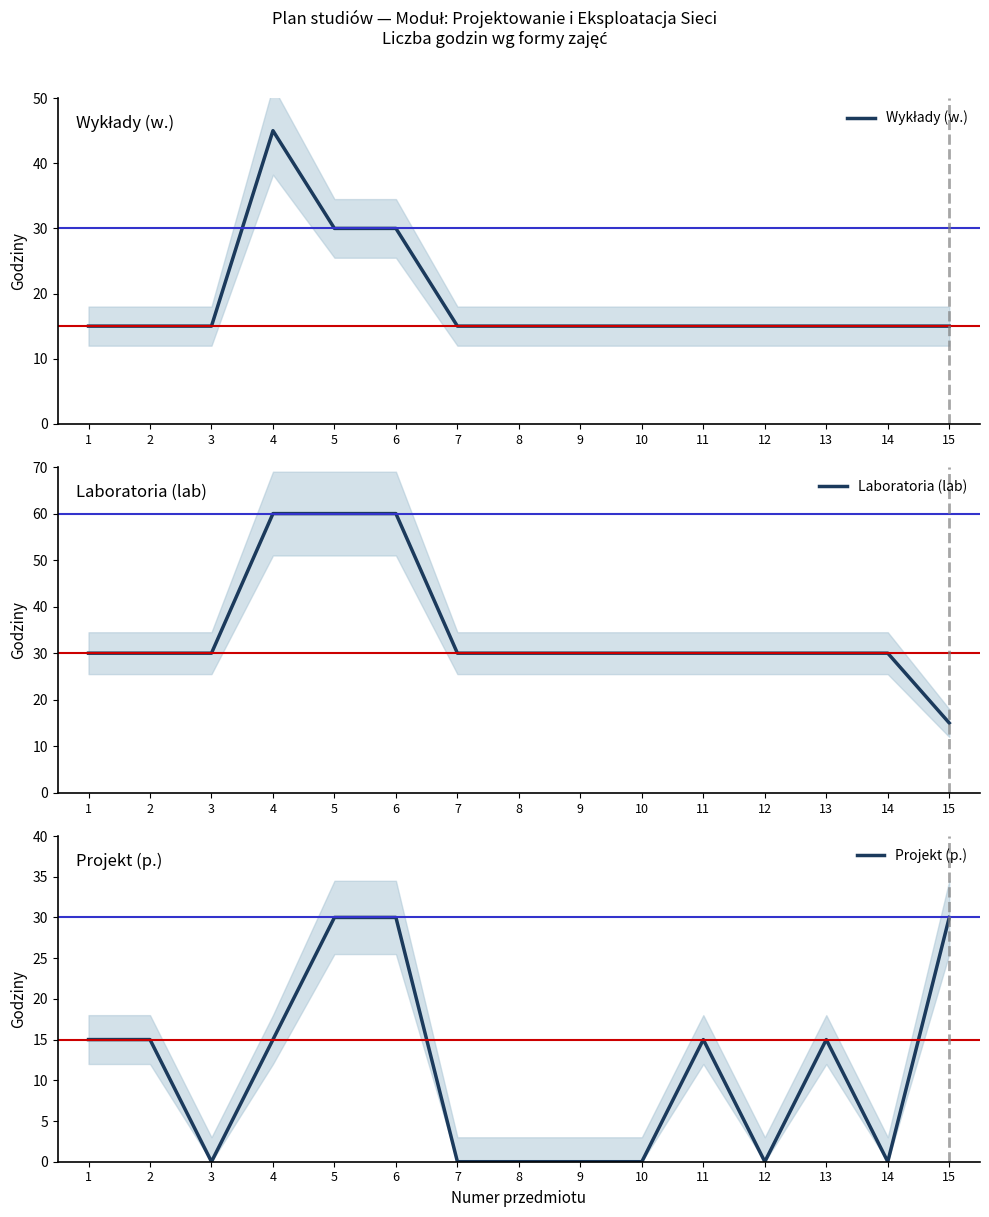

Which series has the largest total across all categories?

Laboratoria (lab)